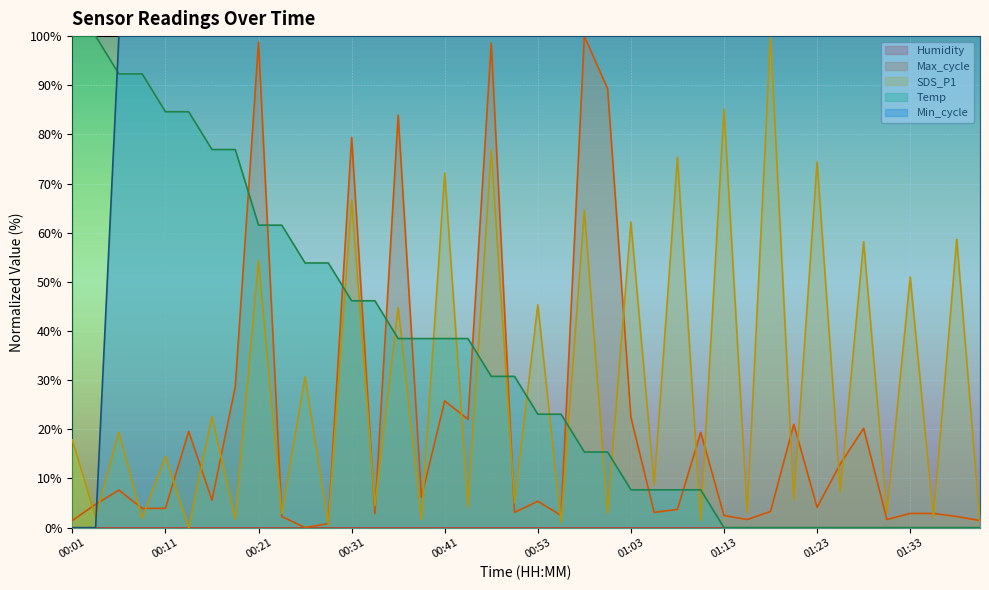

What is the sum of all SDS_P1 values?

1155.1